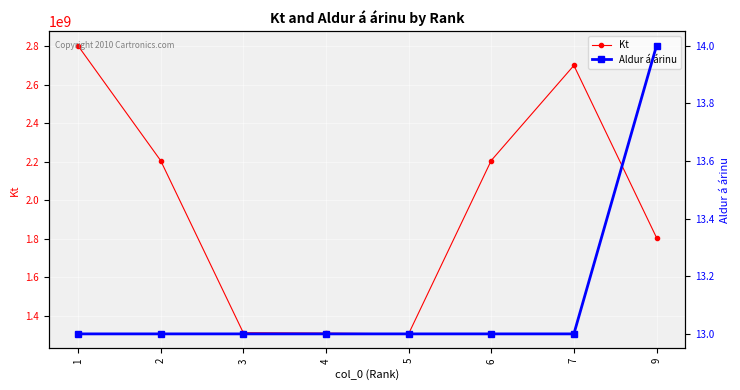

Rank the series by their average value, from lowest to highest.

Aldur á árinu, Kt